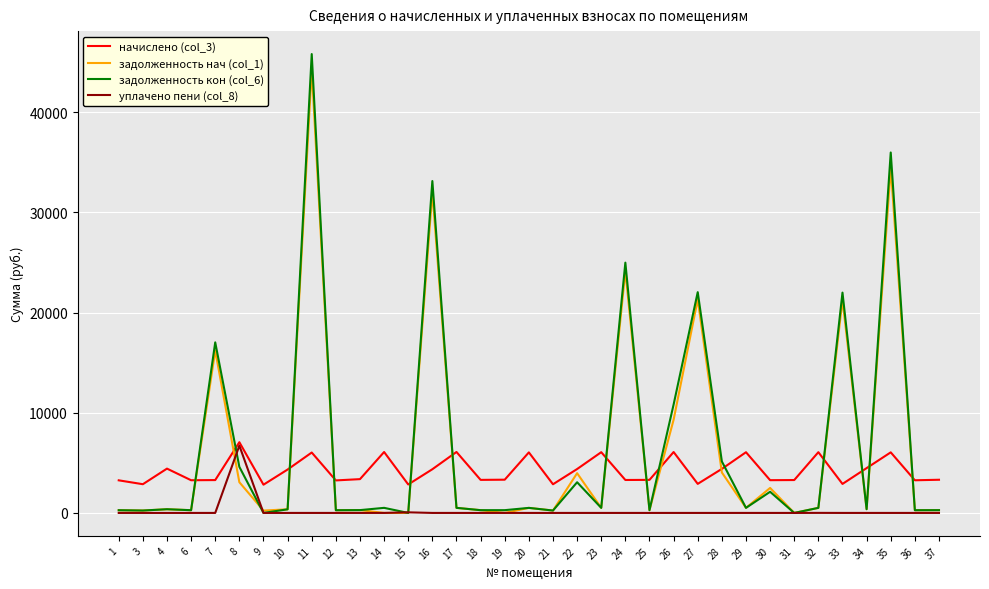

At which category is the sum across all series the highest?

11